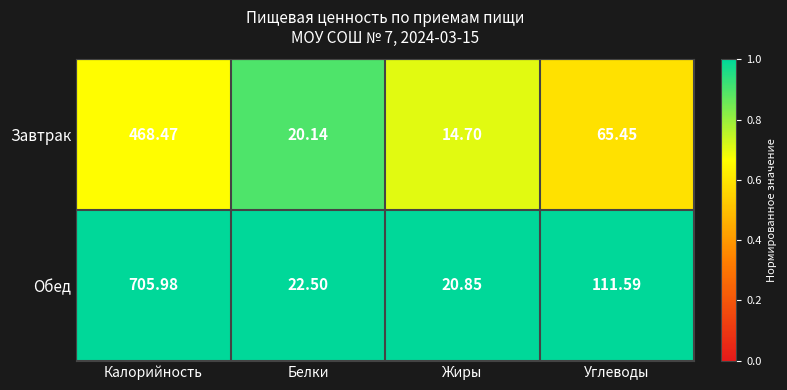

Which series changed the most between Калорийность and Жиры?

Обед